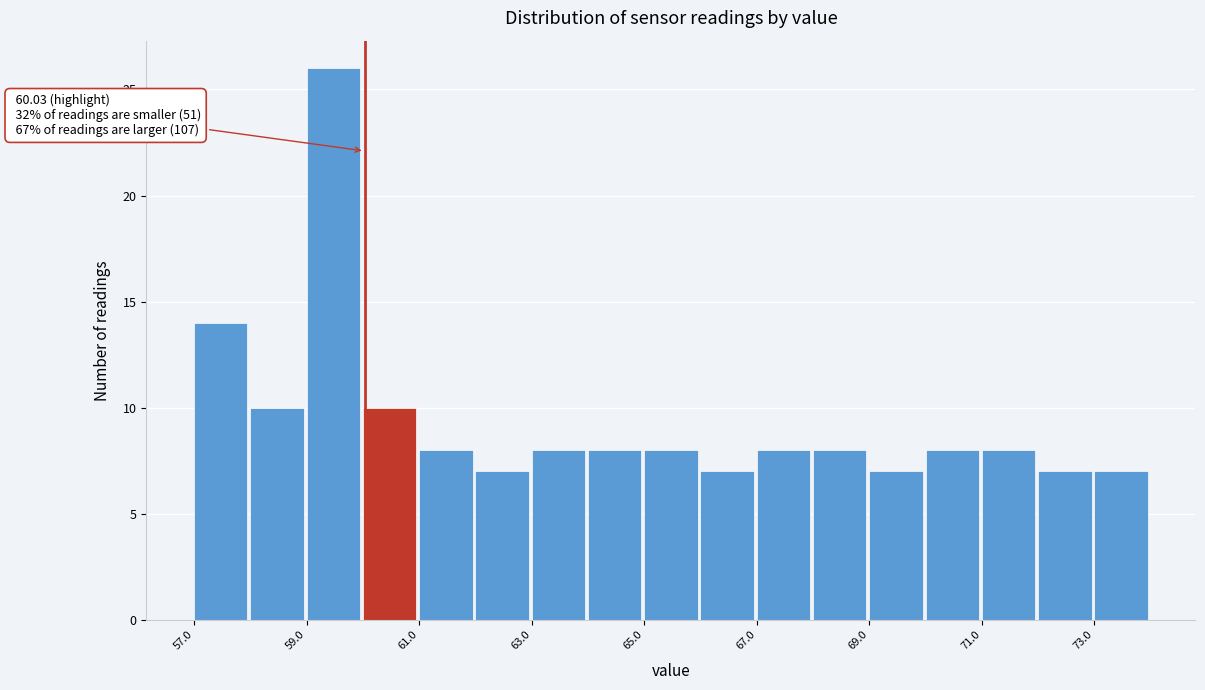

Which range on the x-axis has the tallest bar?

59 to 60